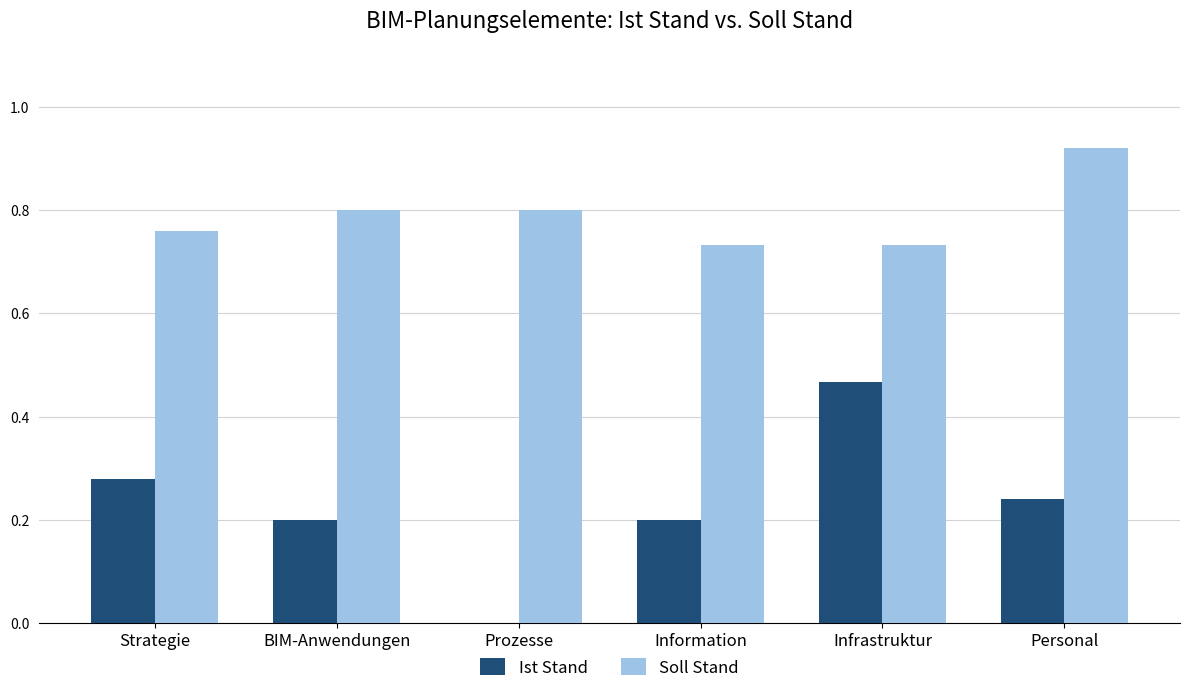

How many groups of bars are there?

6